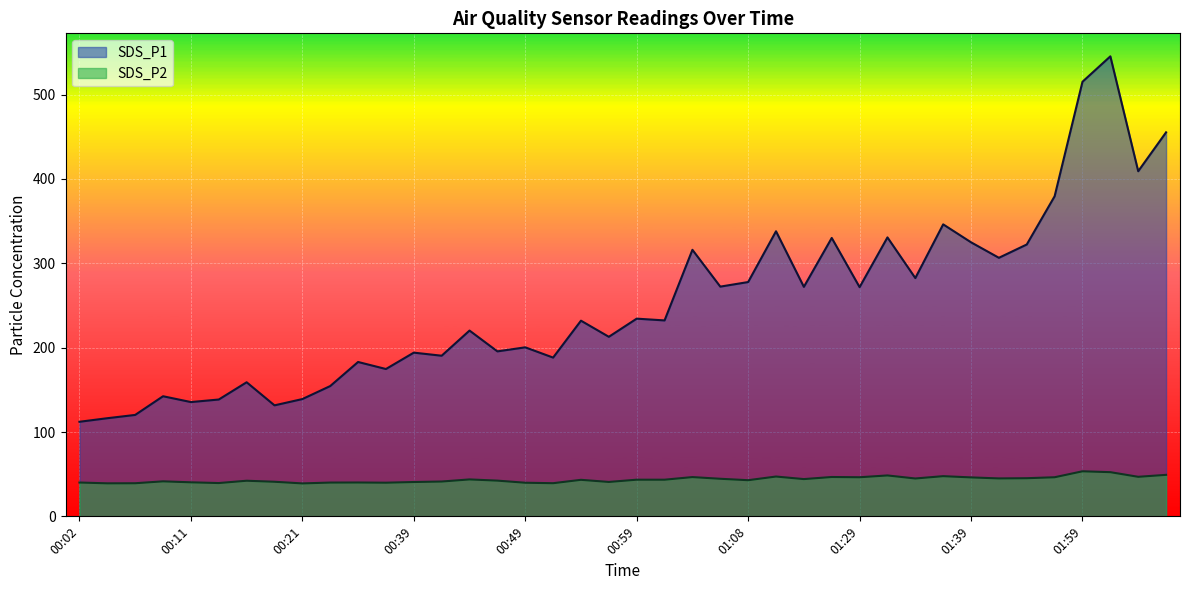

At which category is the sum across all series the highest?

02:02